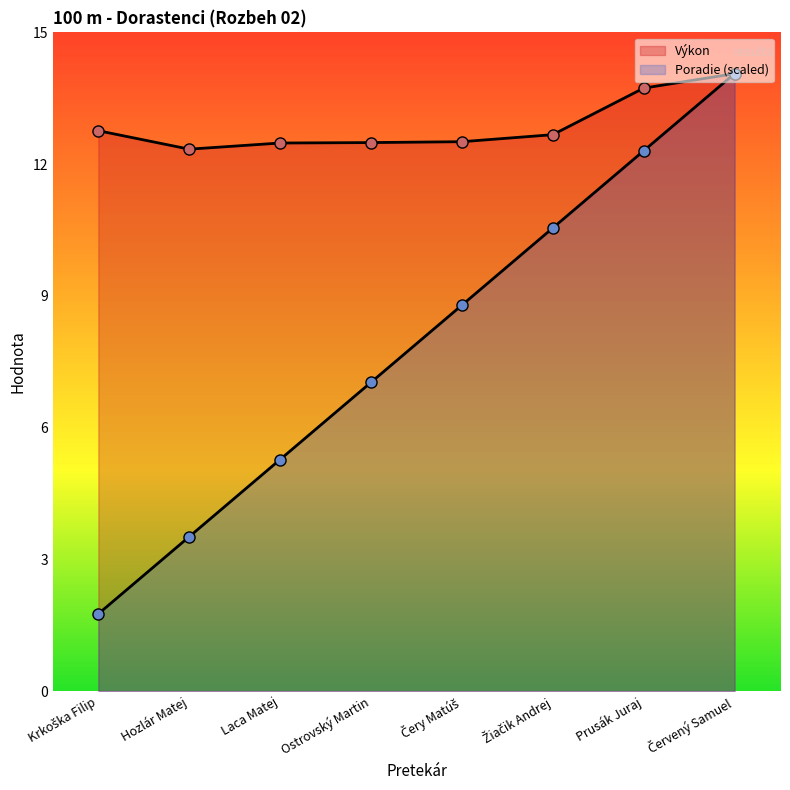

Rank the series at Čery Matúš from lowest to highest value.

Poradie, Výkon